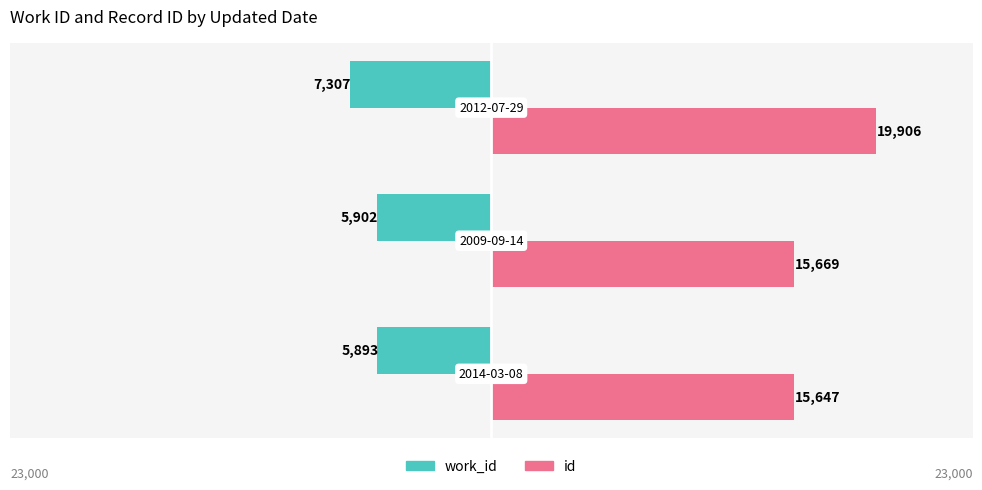

What are all the series names shown in the legend?

work_id, id